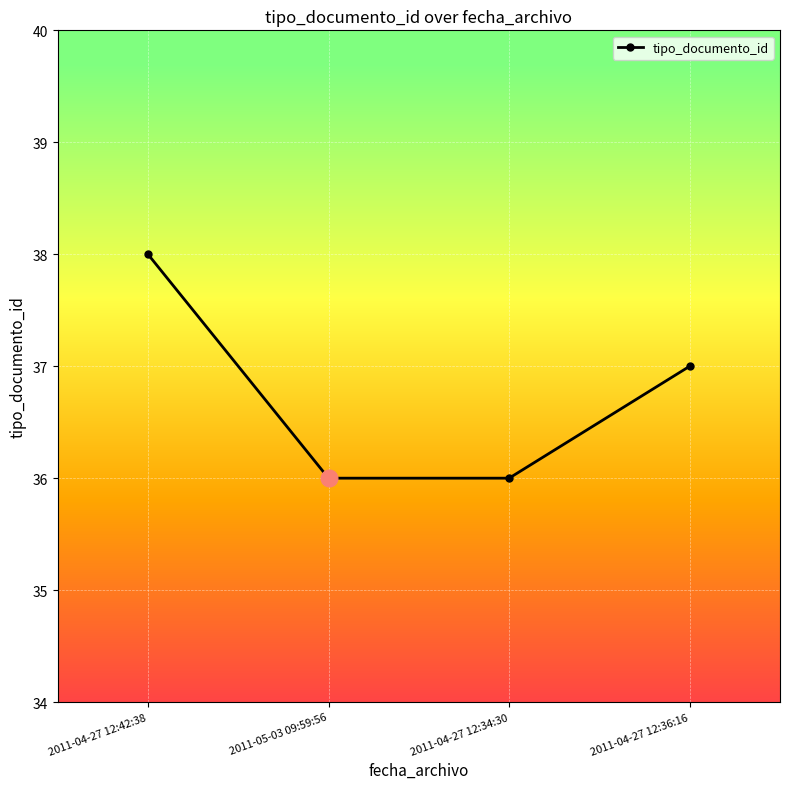

Reading left to right, list all the values displayed in this chart.

2011-04-27 12:42:38=38	2011-05-03 09:59:56=36	2011-04-27 12:34:30=36	2011-04-27 12:36:16=37